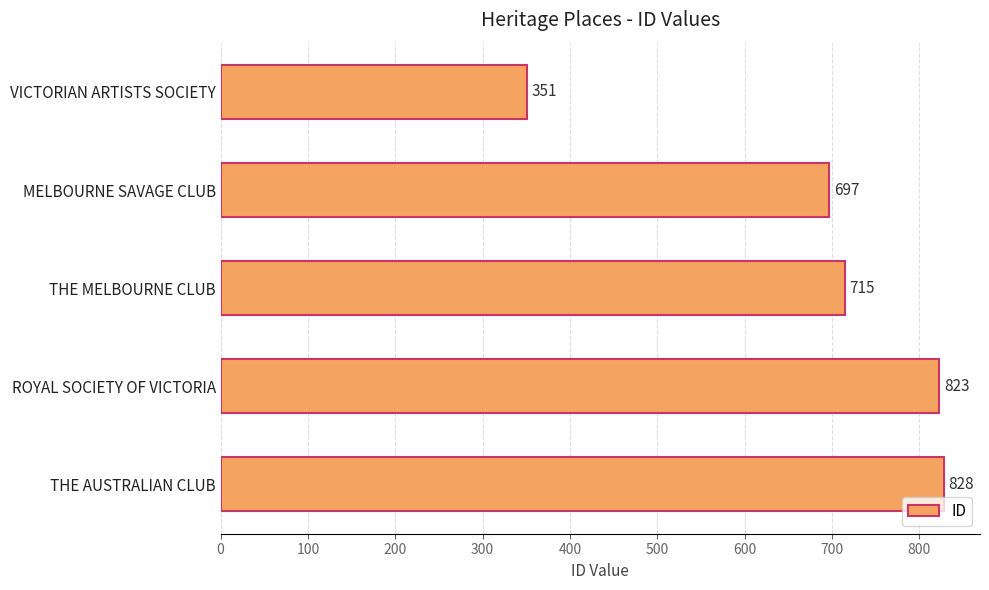

The chart shows a value of 1375 at ROYAL SOCIETY OF VICTORIA. True or false?

False